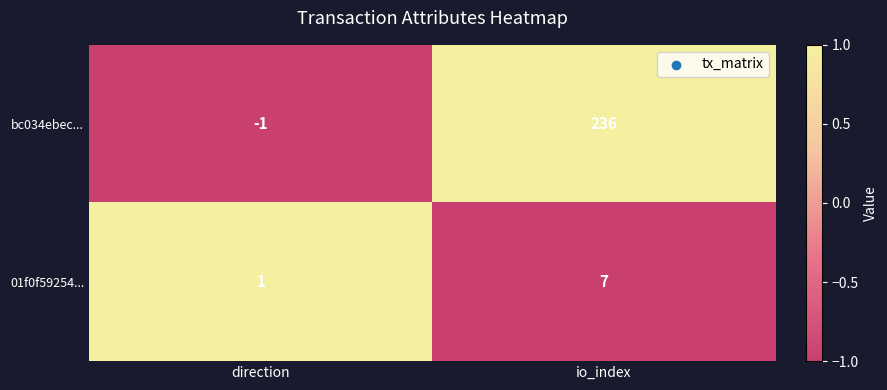

At which category is the sum across all series the highest?

io_index